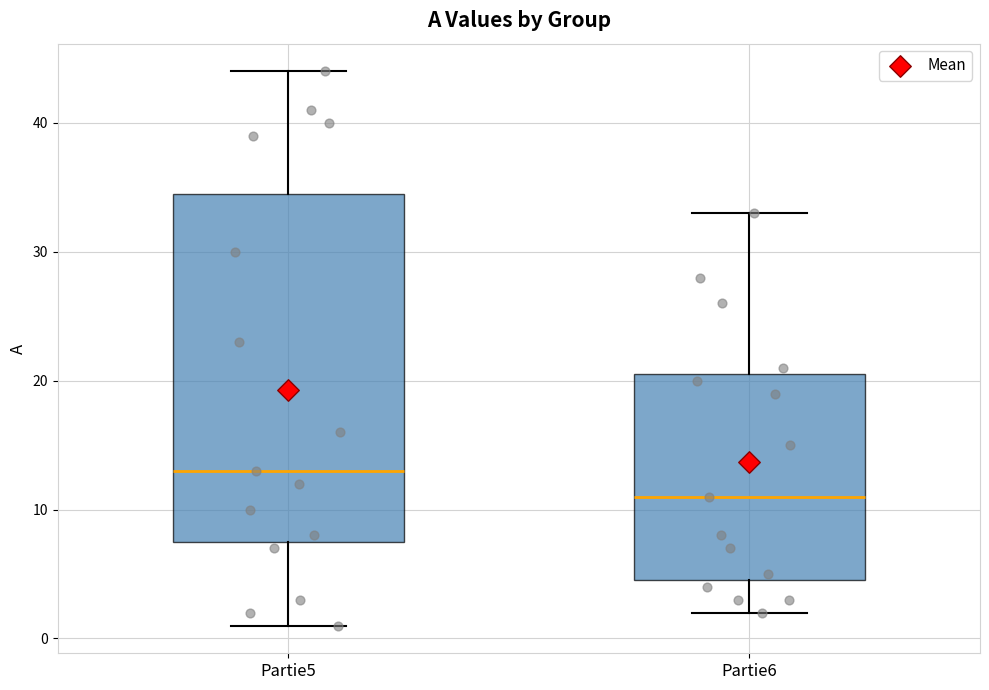

Which box's median line is the lowest?

Partie6